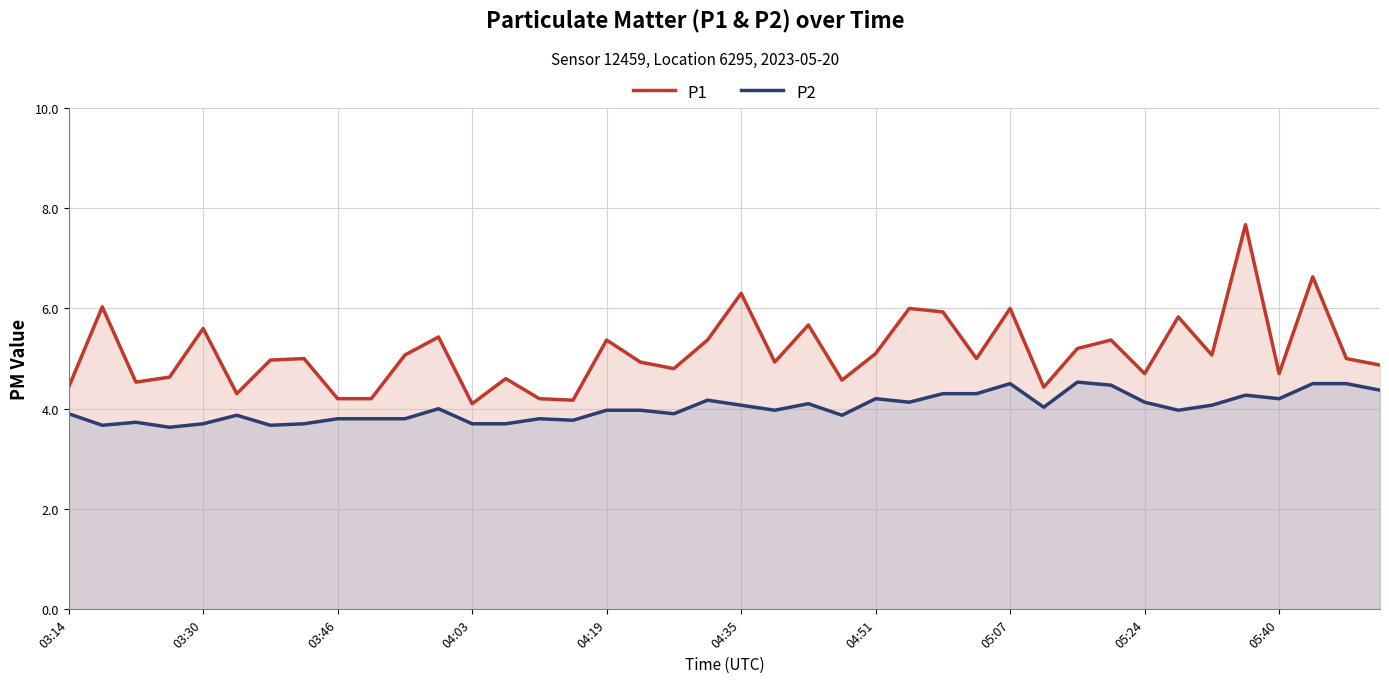

True or false: P2 has a value of 1.9 at 13.

False